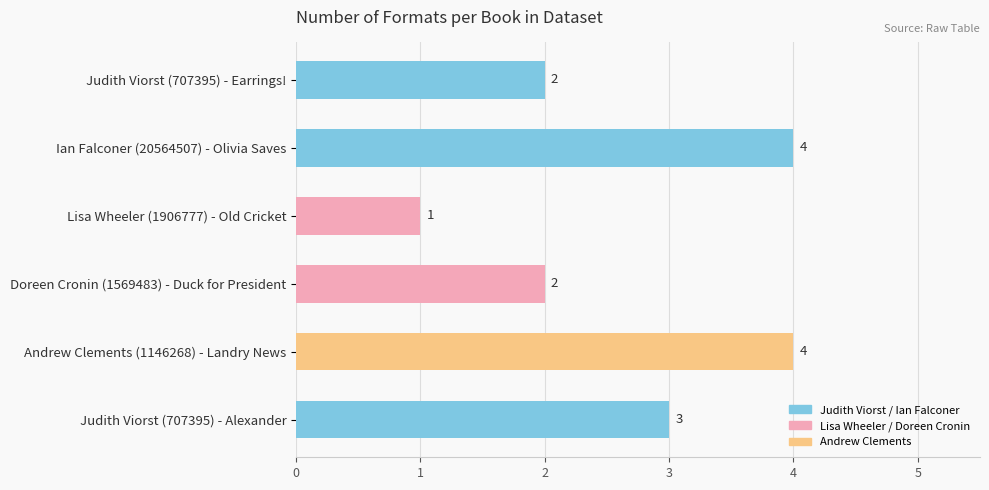

What is the sum of all values?

16